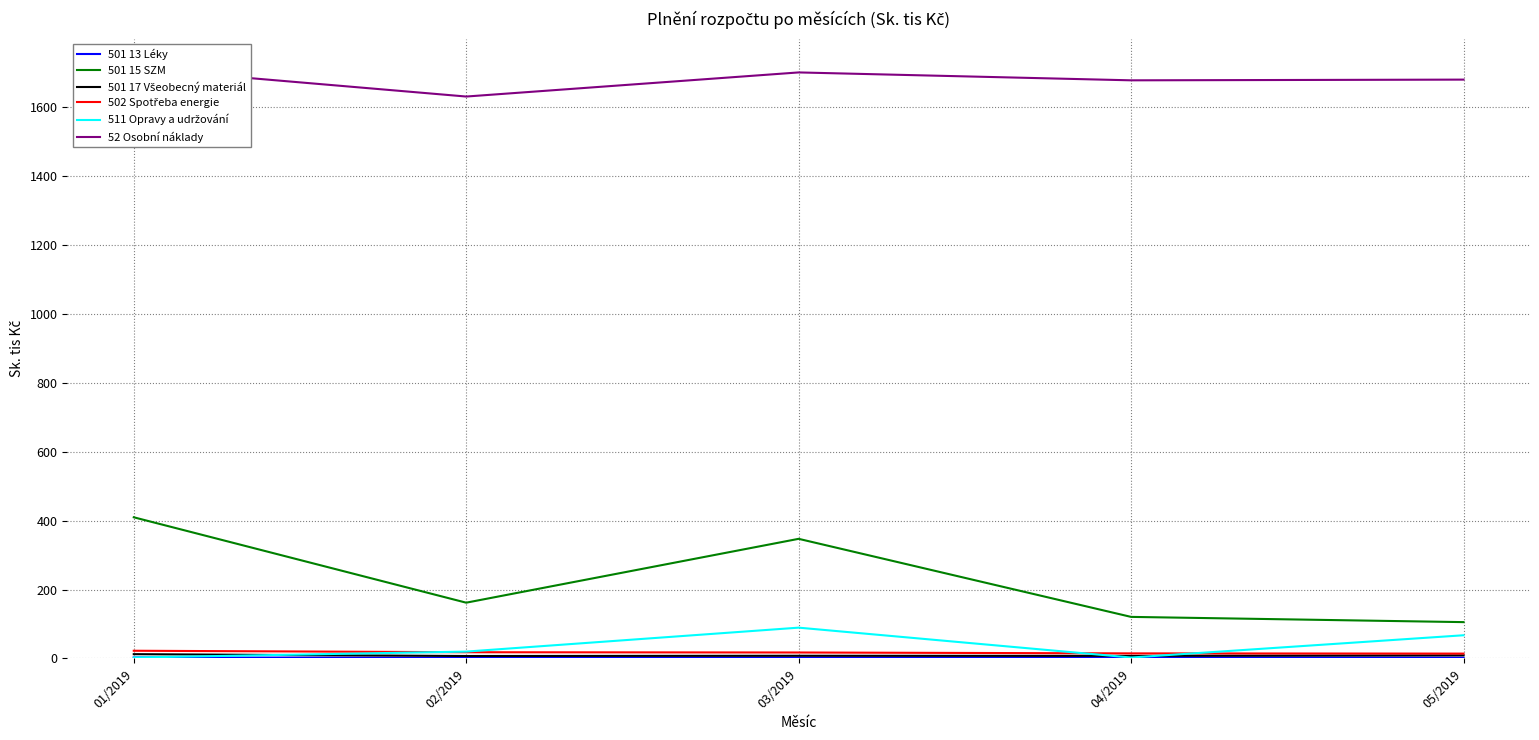

What position from the left is 04/2019?

4